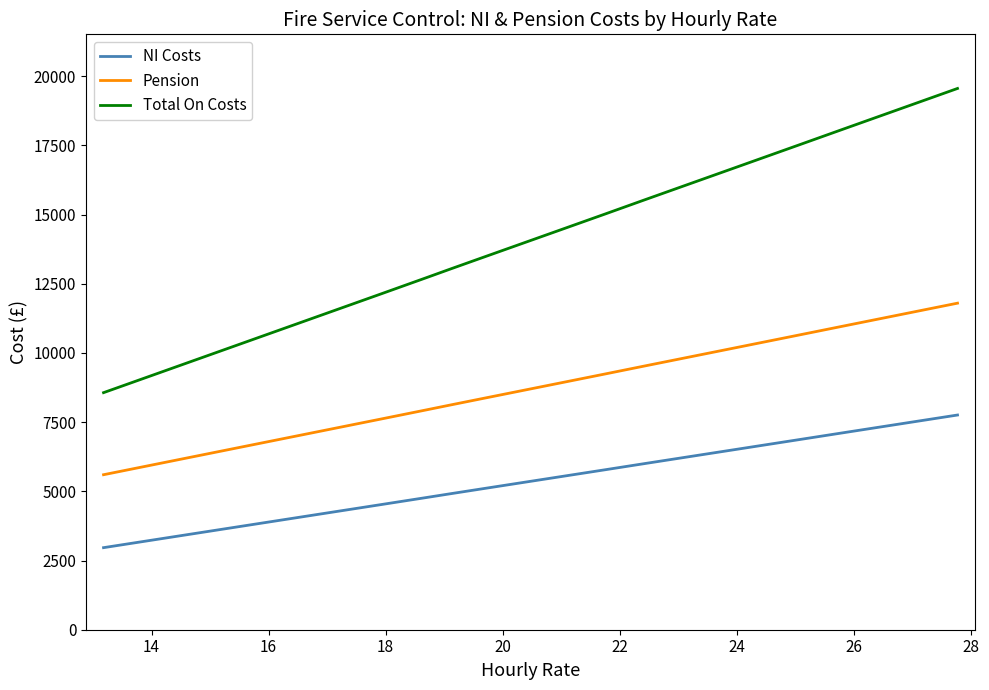

Which series has the largest range (max minus min)?

Total On Costs